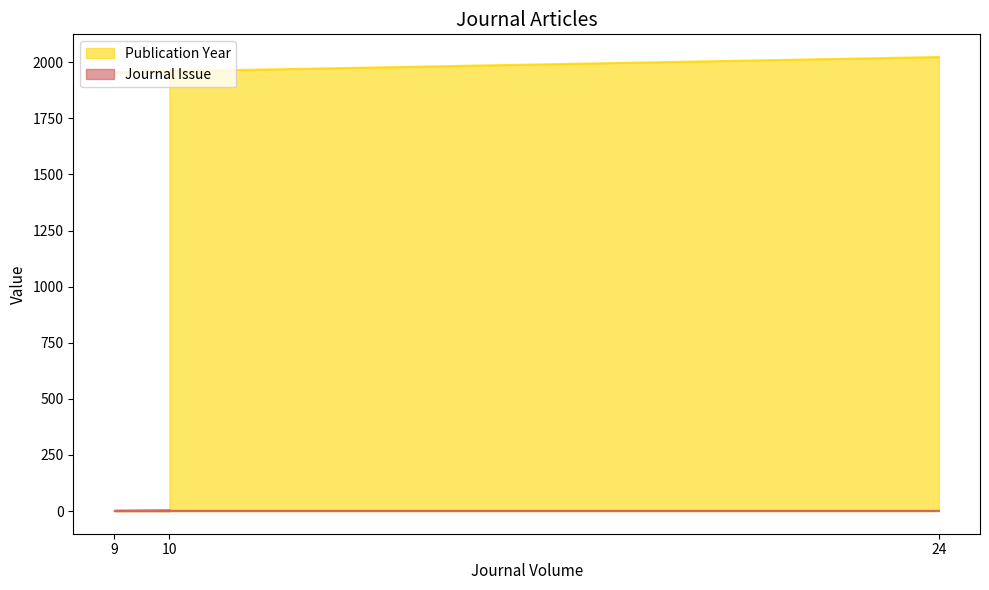

What is the value of the Publication Year point at the 2nd from the left?

1955